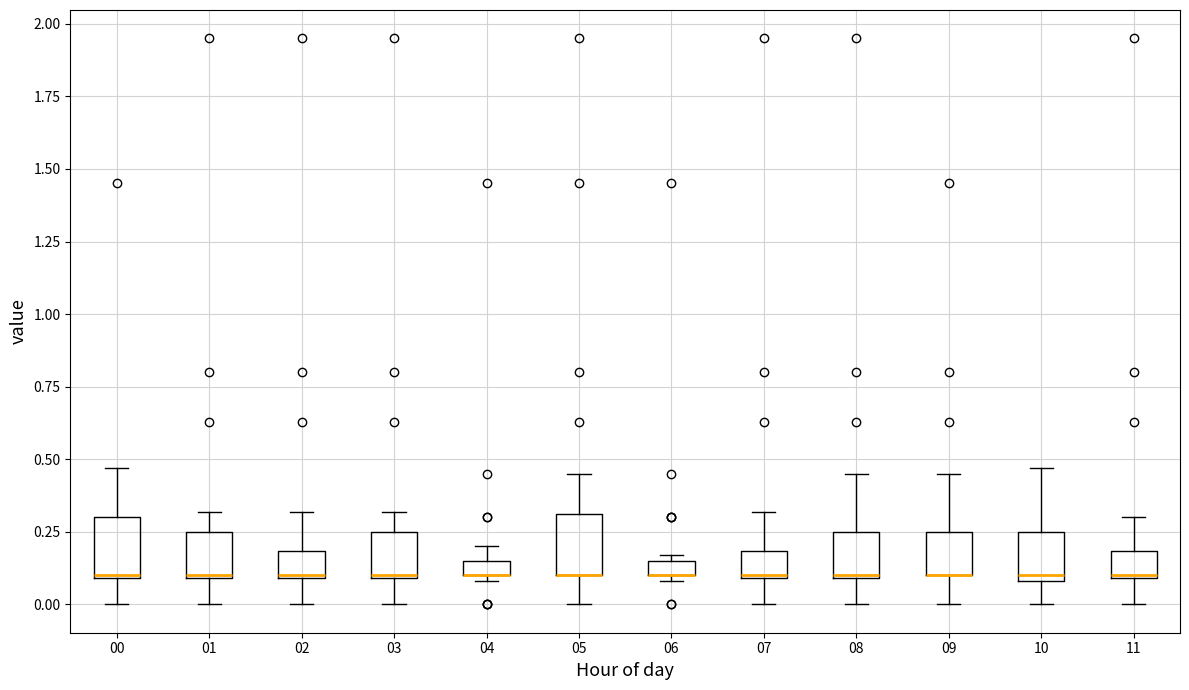

Where is the upper edge of the box at x = 04 on the y-axis? The values are not printed on the chart, so give them approximately, as read against the axis.

0.15